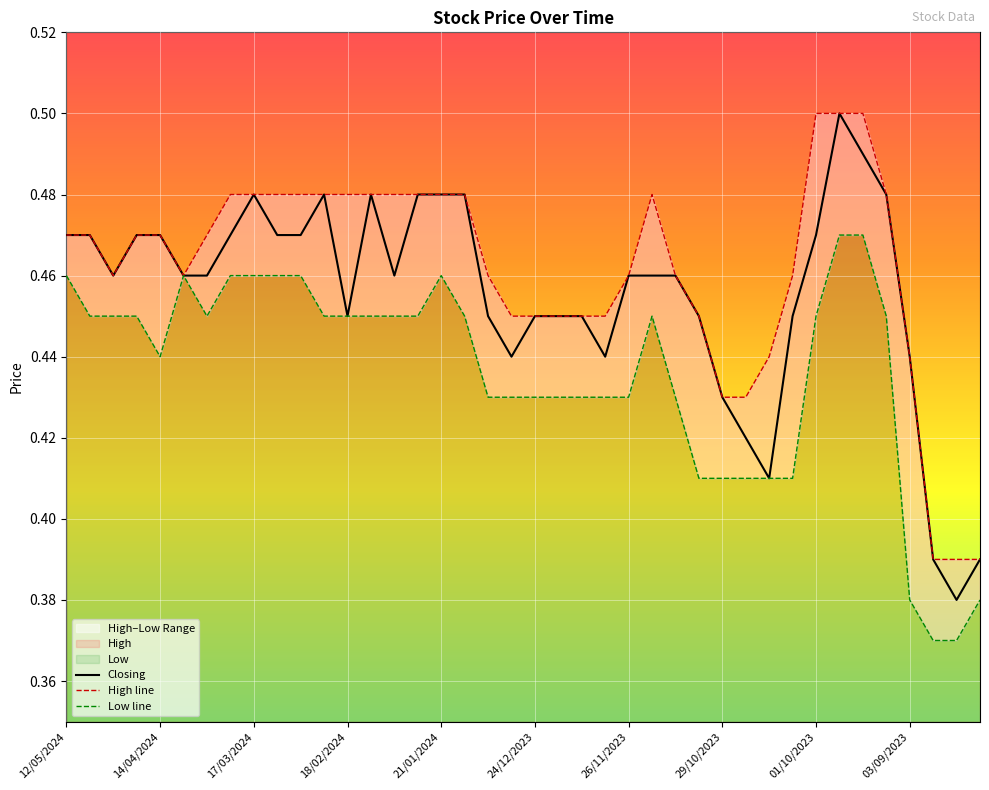

How many lines are shown in the chart?

3